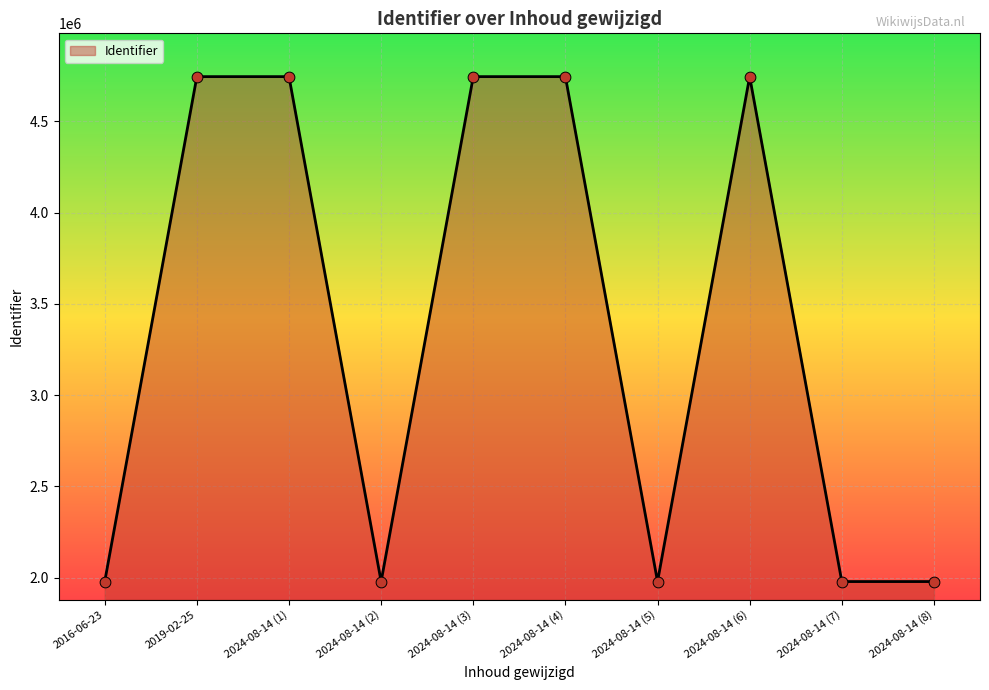

Between 2024-08-14 (4) and 2024-08-14 (2), which is larger?

2024-08-14 (4)